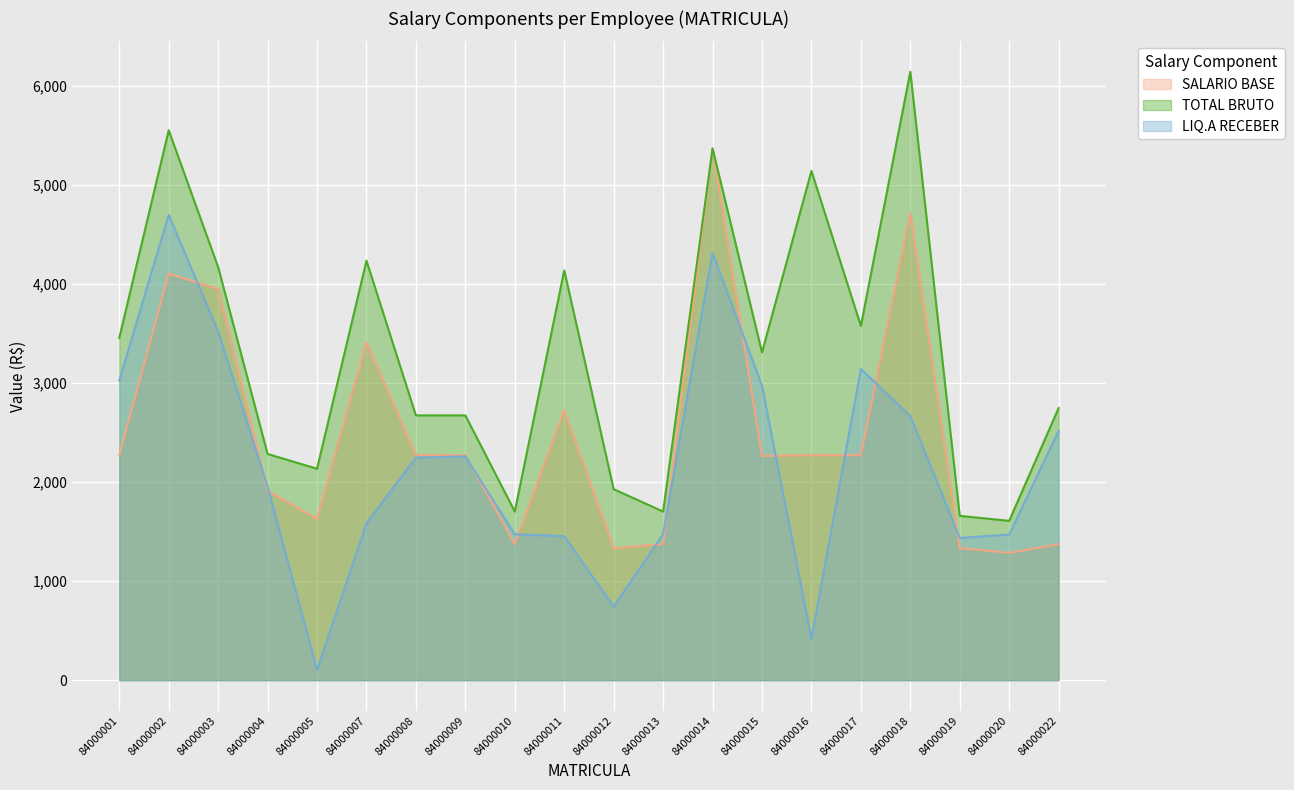

What is the lowest value of the TOTAL BRUTO series?

1608.5